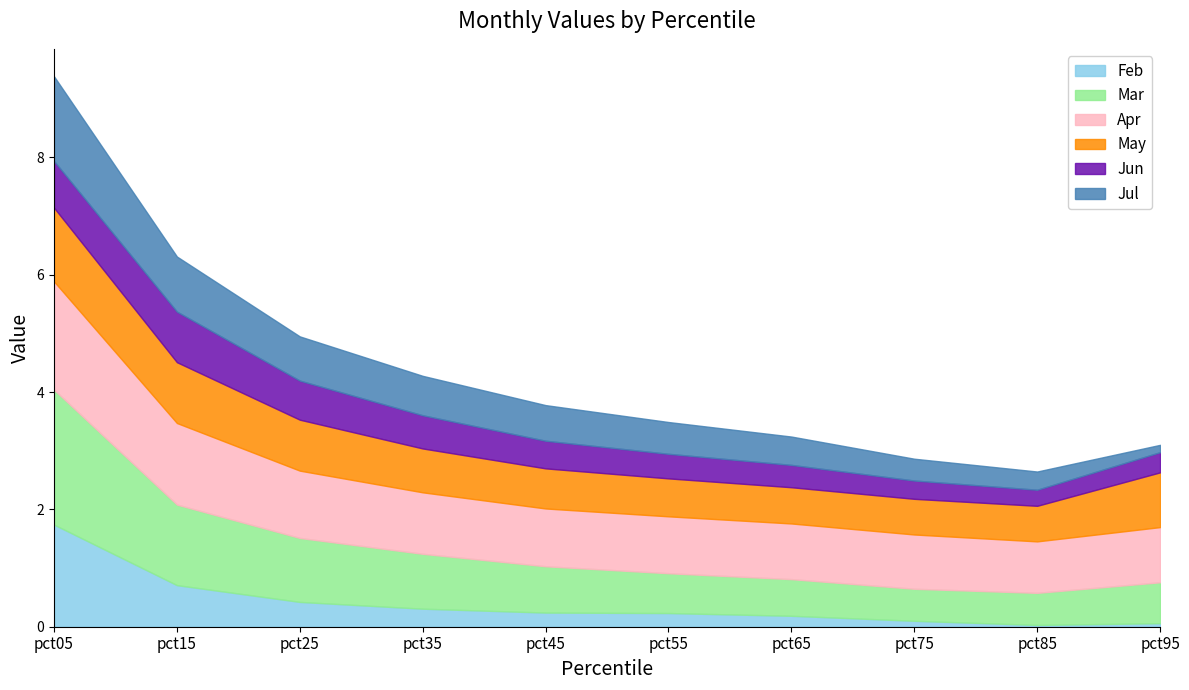

Where is May nearest to the value 0?

pct85